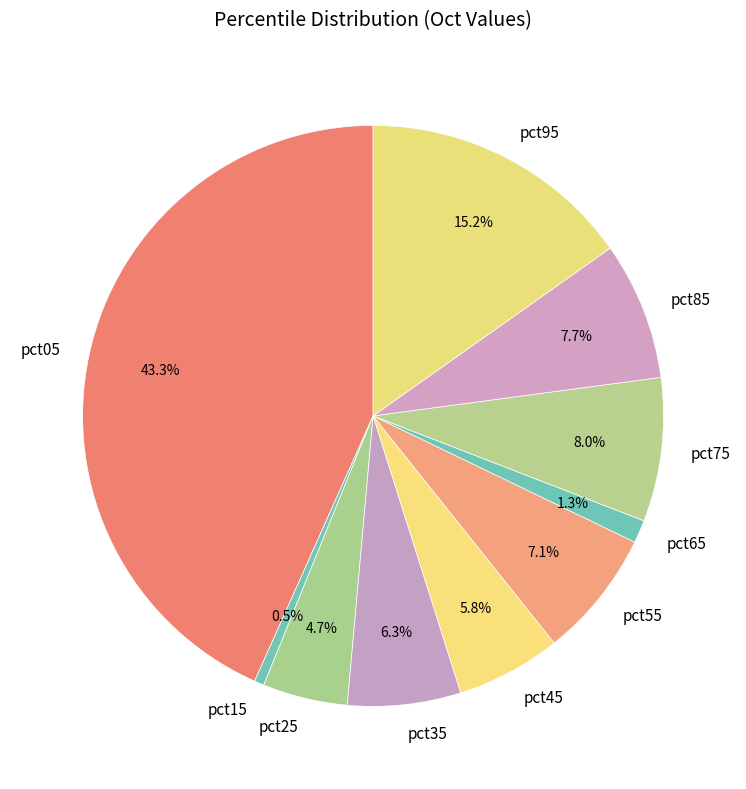

True or false: pct55 accounts for 13% of the total.

False